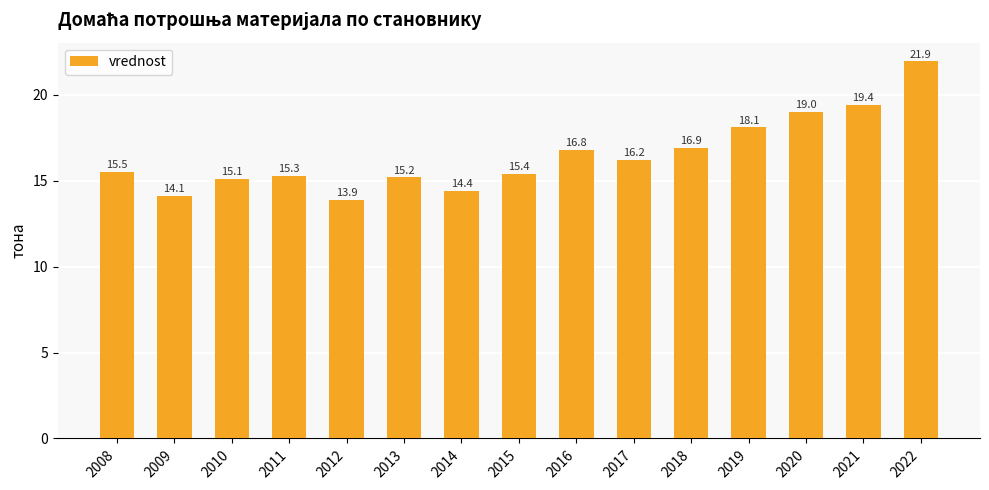

Count the number of data series in this chart.

1